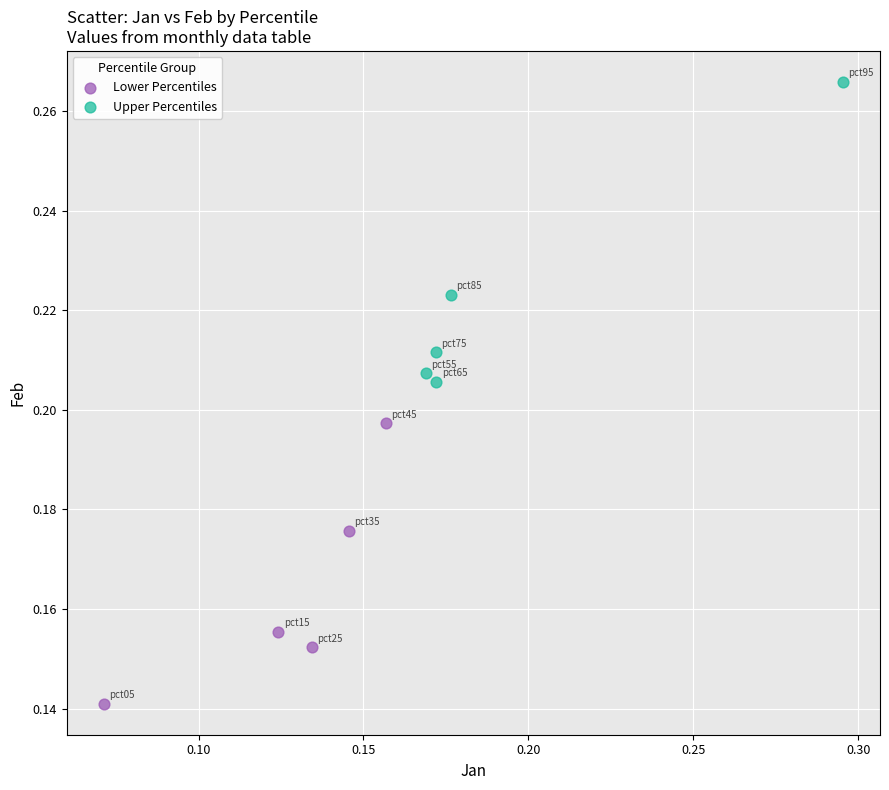

Which series has the widest spread of Y values?

Upper Percentiles